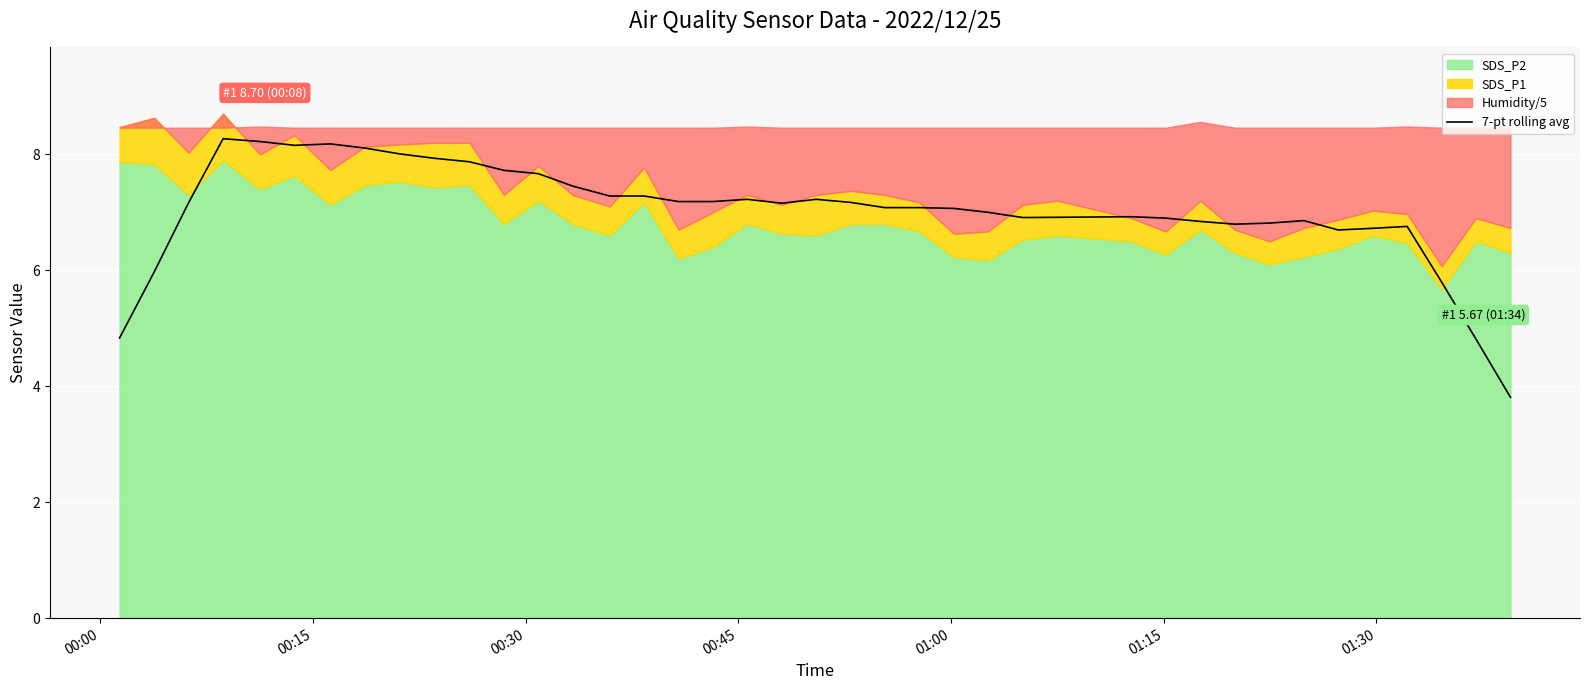

True or false: the data has more than 0 interior local peaks.

True